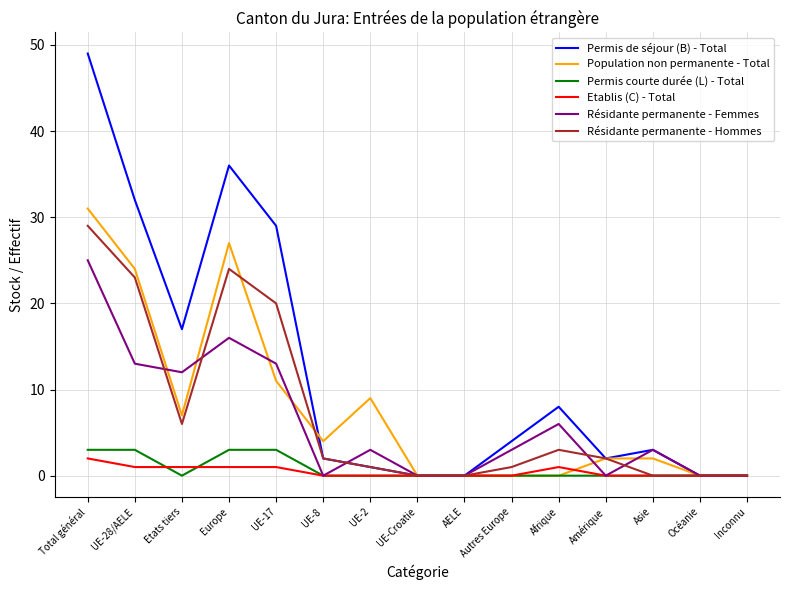

Reading left to right, what are all the values shown in this chart?

Permis de séjour (B) - Total: 49	32	17	36	29	2	1	0	0	4	8	2	3	0	0
Population non permanente - Total: 31	24	7	27	11	4	9	0	0	0	0	2	2	0	0
Permis courte durée (L) - Total: 3	3	0	3	3	0	0	0	0	0	0	0	0	0	0
Etablis (C) - Total: 2	1	1	1	1	0	0	0	0	0	1	0	0	0	0
Résidante permanente - Femmes: 25	13	12	16	13	0	3	0	0	3	6	0	3	0	0
Résidante permanente - Hommes: 29	23	6	24	20	2	1	0	0	1	3	2	0	0	0